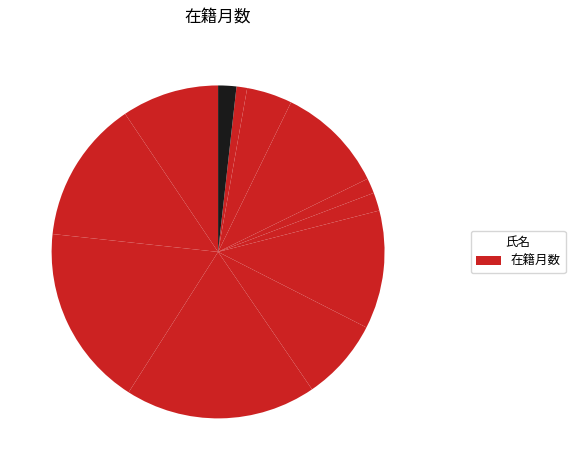

How many segments does this pie chart have?

12